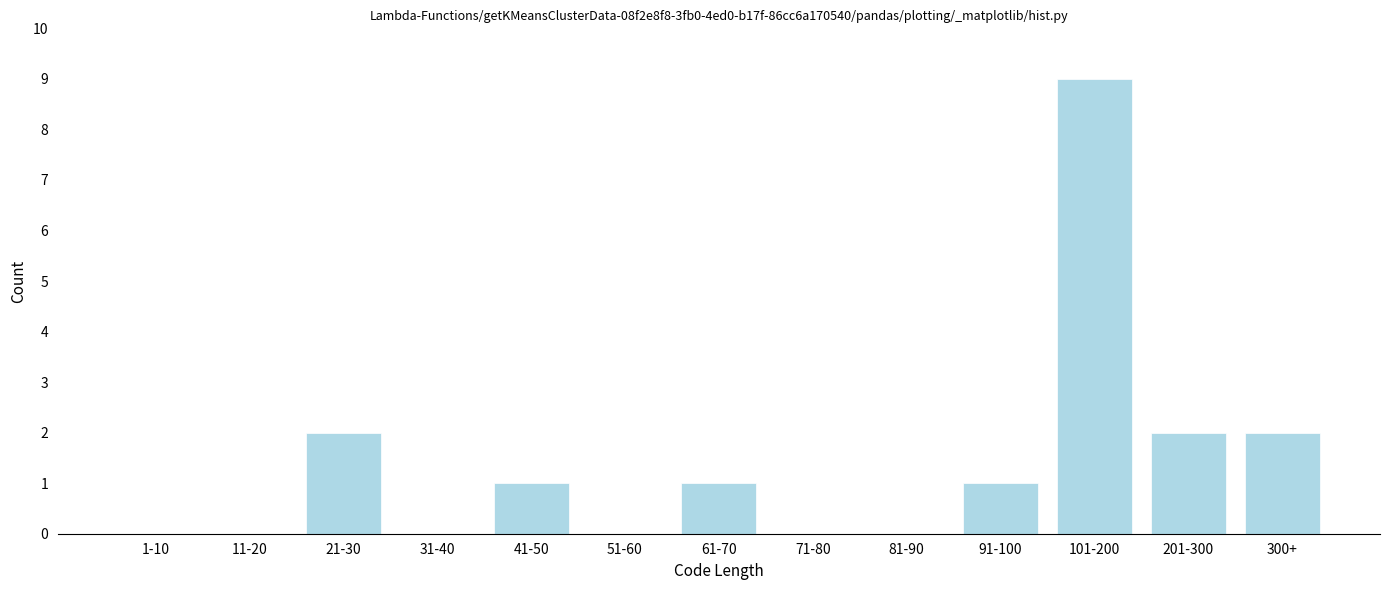

Reading left to right, what are all the values shown in this chart?

1-10=0	11-20=0	21-30=2	31-40=0	41-50=1	51-60=0	61-70=1	71-80=0	81-90=0	91-100=1	101-200=9	201-300=2	300+=2